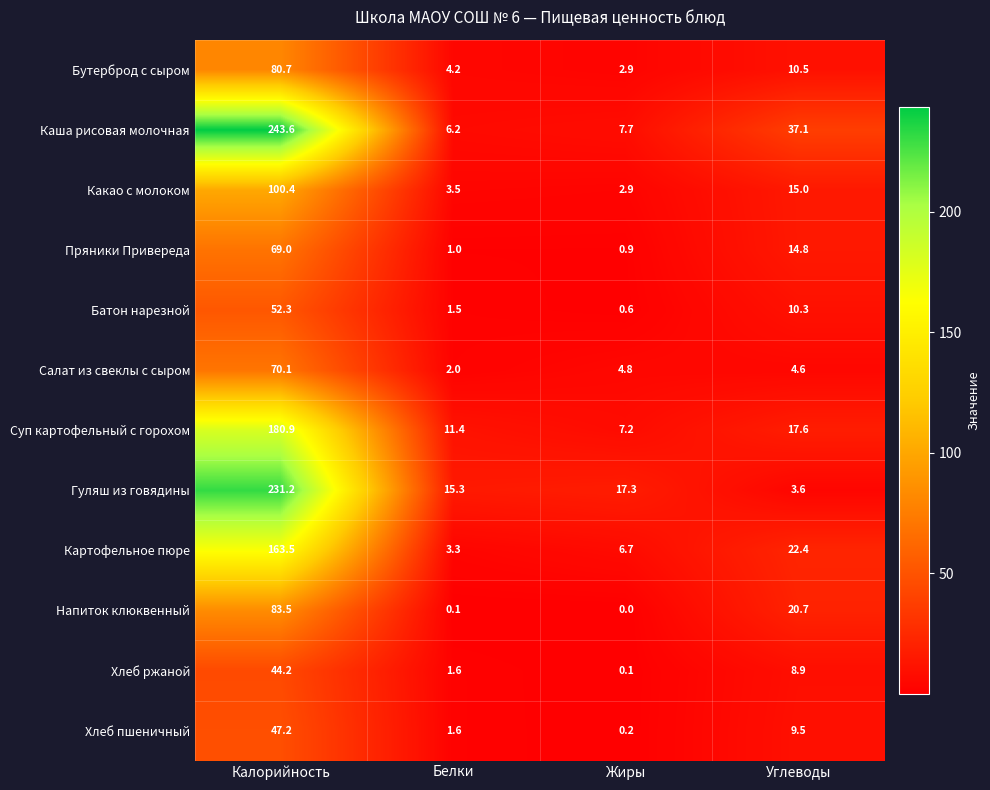

What is the average value of the Картофельное пюре series?

49.0